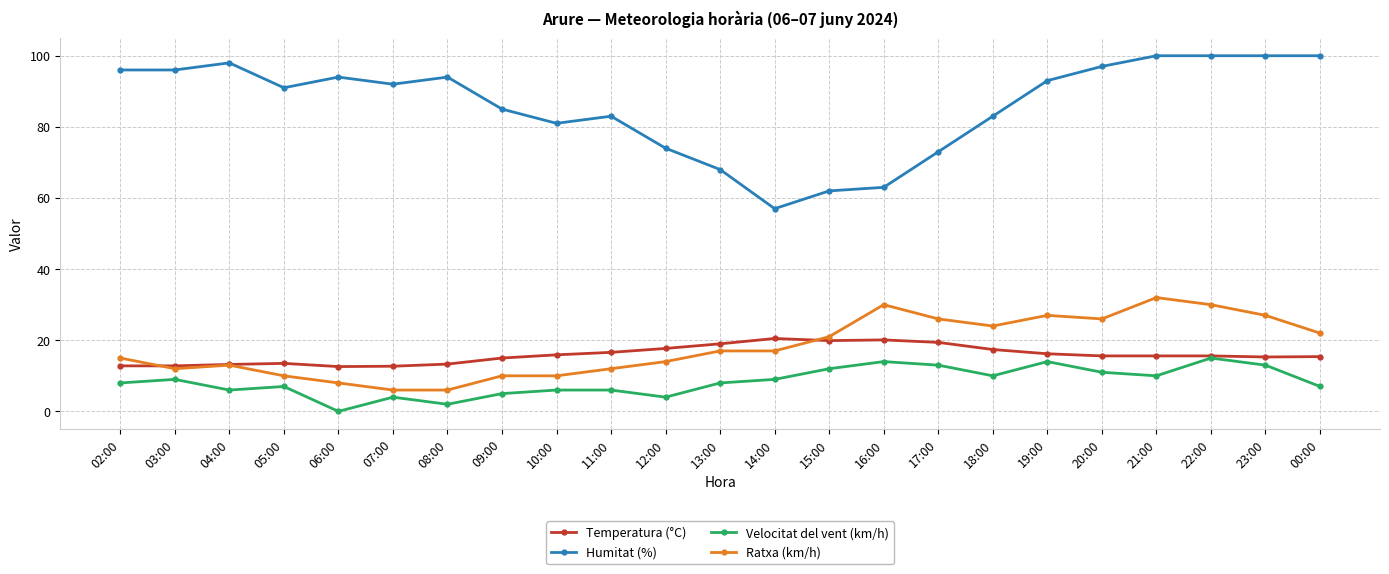

True or false: Humitat (%) has more than 1 interior local peaks.

True